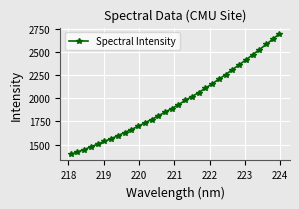

What is the difference between the maximum and minimum values?

1299.7